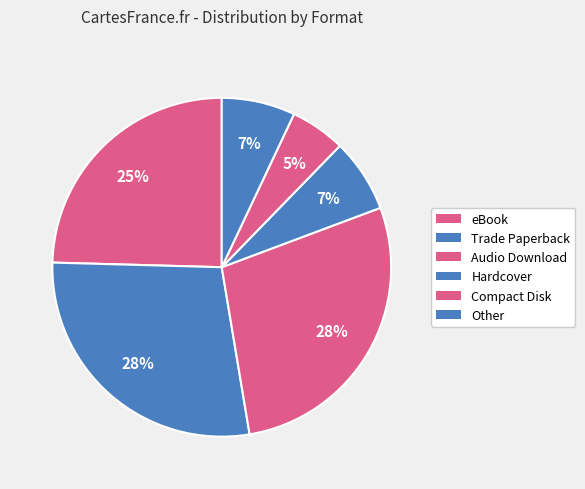

How many segments does this pie chart have?

6